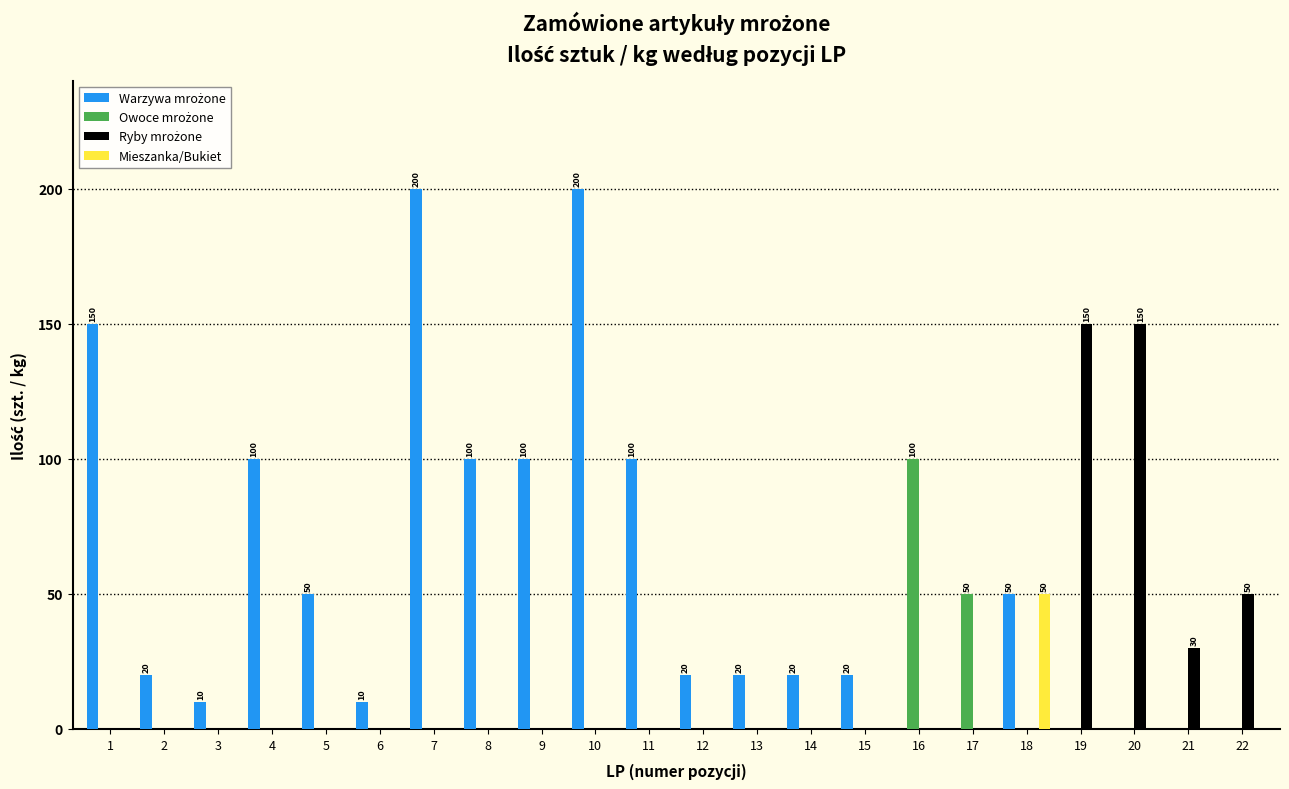

Which series changed the most between 5 and 18?

Mieszanka/Bukiet